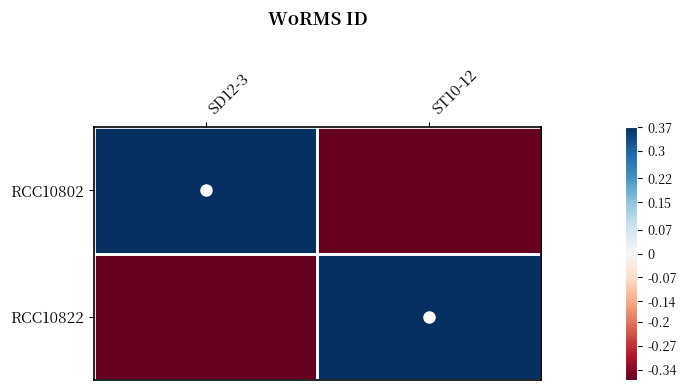

Which label corresponds to the largest value in the chart?

SD12-3